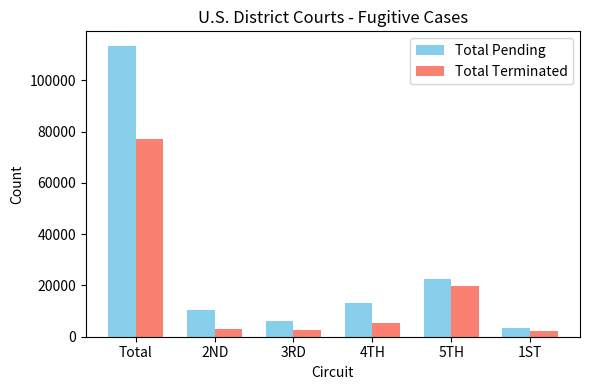

Rank the series by their average value, from highest to lowest.

Total Pending, Total Terminated